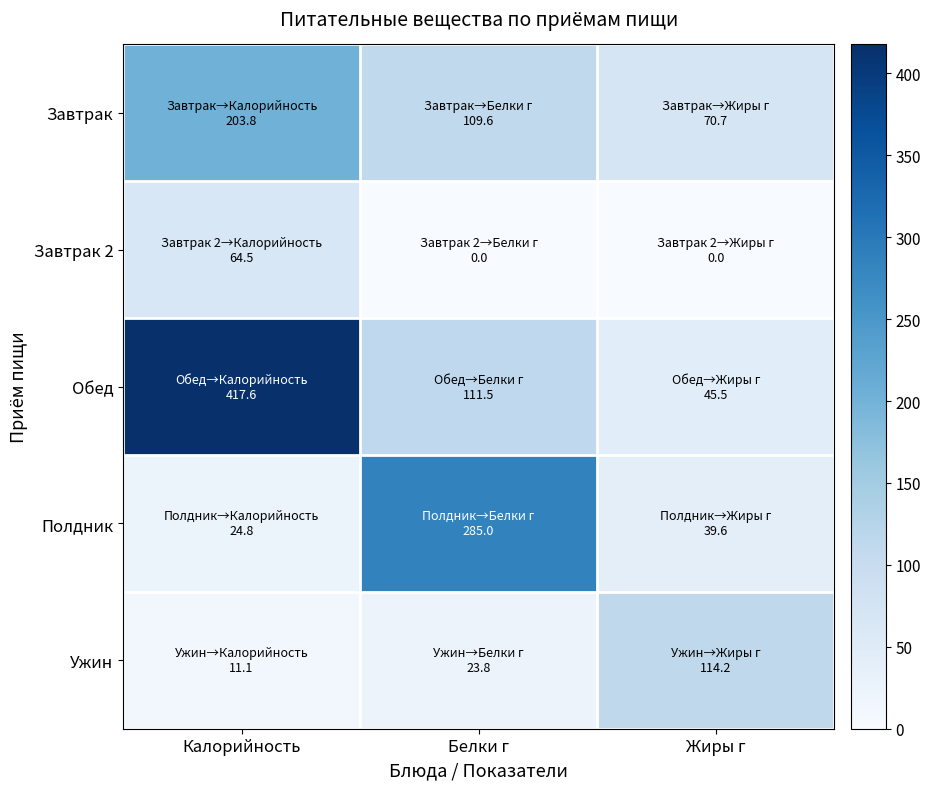

Reading left to right, list all the values displayed in this chart.

Завтрак: Калорийность=203.8	Белки г=109.6	Жиры г=70.7
Завтрак 2: Калорийность=64.5	Белки г=0.0	Жиры г=0.0
Обед: Калорийность=417.6	Белки г=111.5	Жиры г=45.5
Полдник: Калорийность=24.8	Белки г=285.0	Жиры г=39.6
Ужин: Калорийность=11.1	Белки г=23.8	Жиры г=114.2